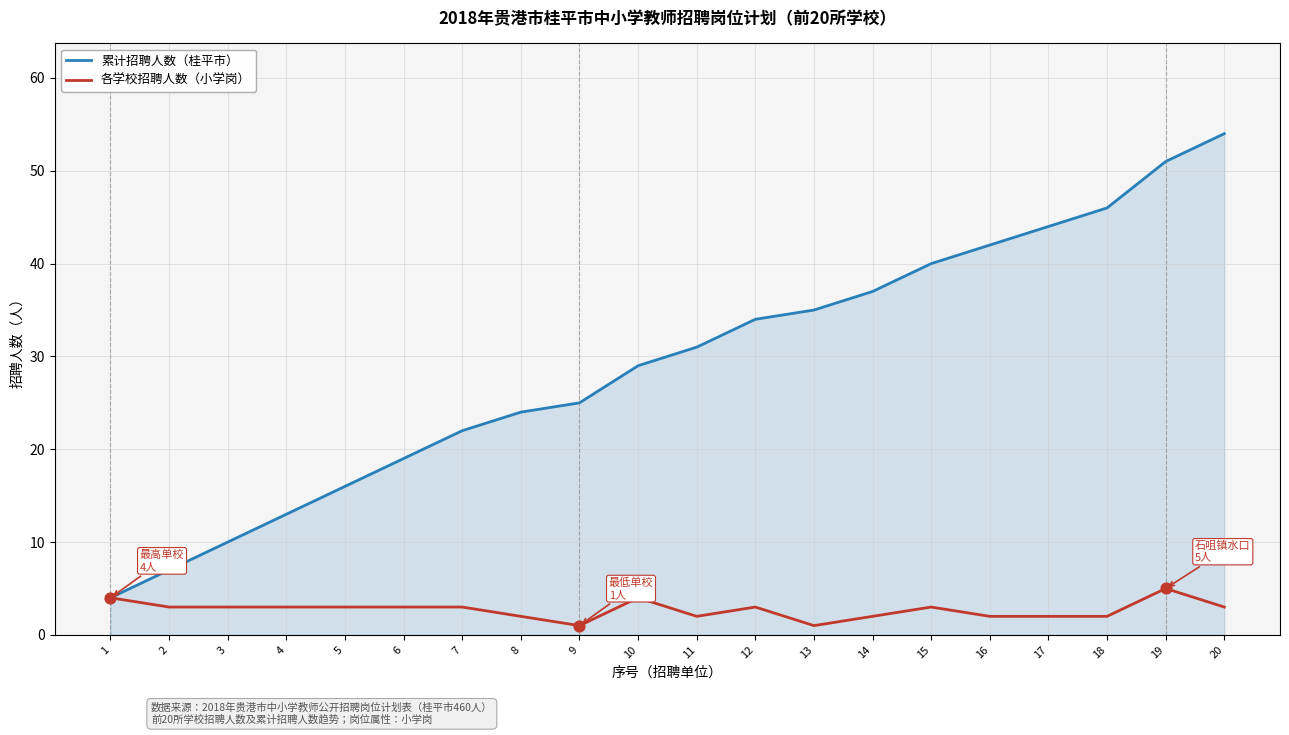

Which series has the widest spread of values?

累计招聘人数（桂平市）